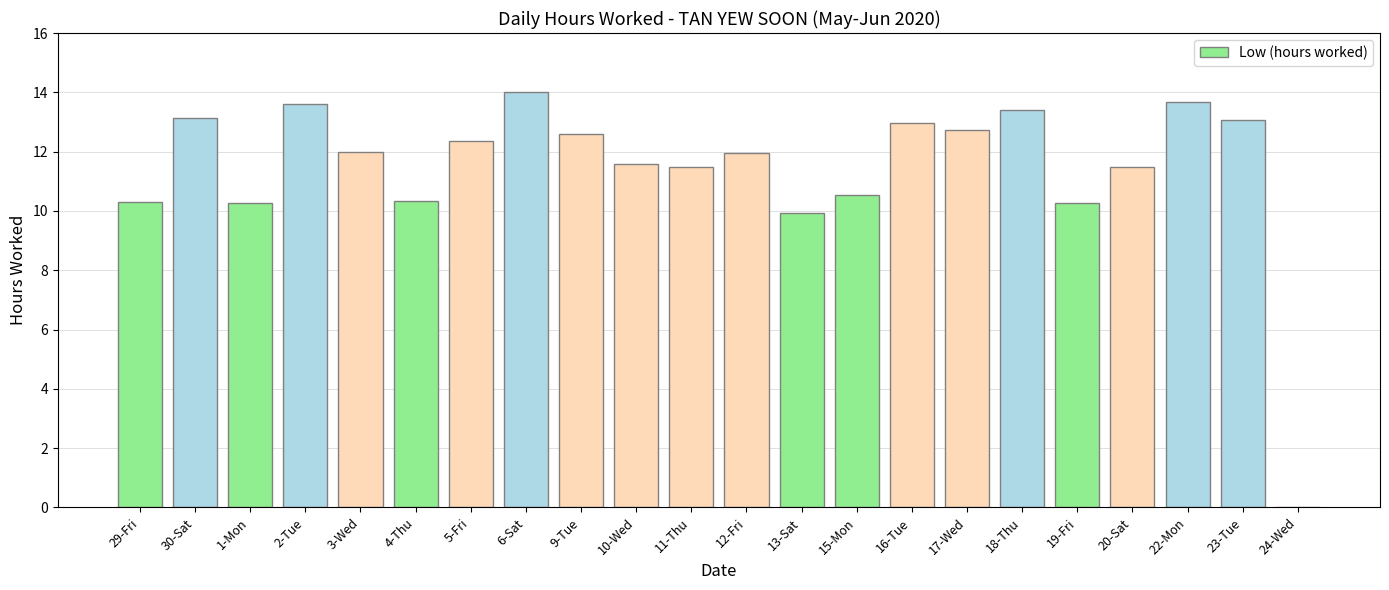

True or false: the data shows 12.3 at 5-Fri.

True